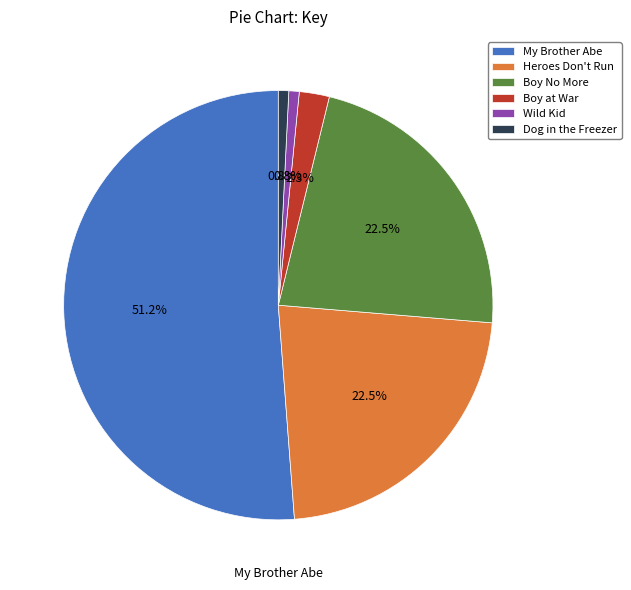

Count the number of slices in the pie.

6